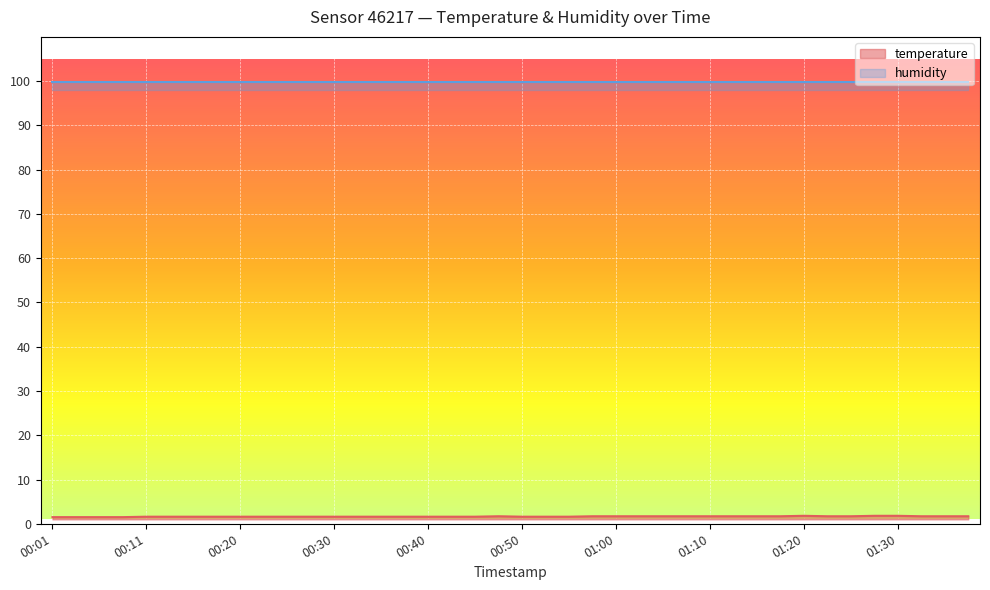

What is the smallest value displayed?

1.5